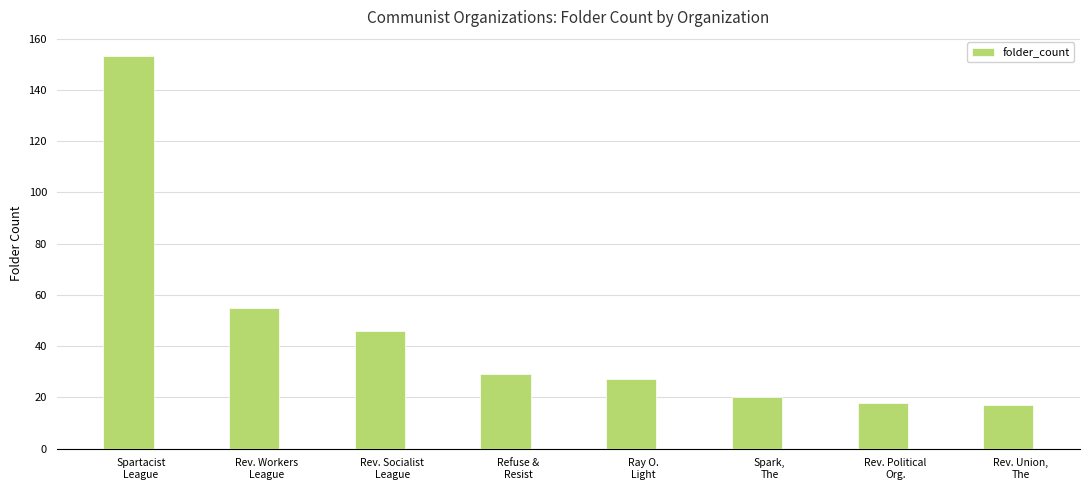

What is the difference between the values at Spartacist
League and Ray O.
Light?

126